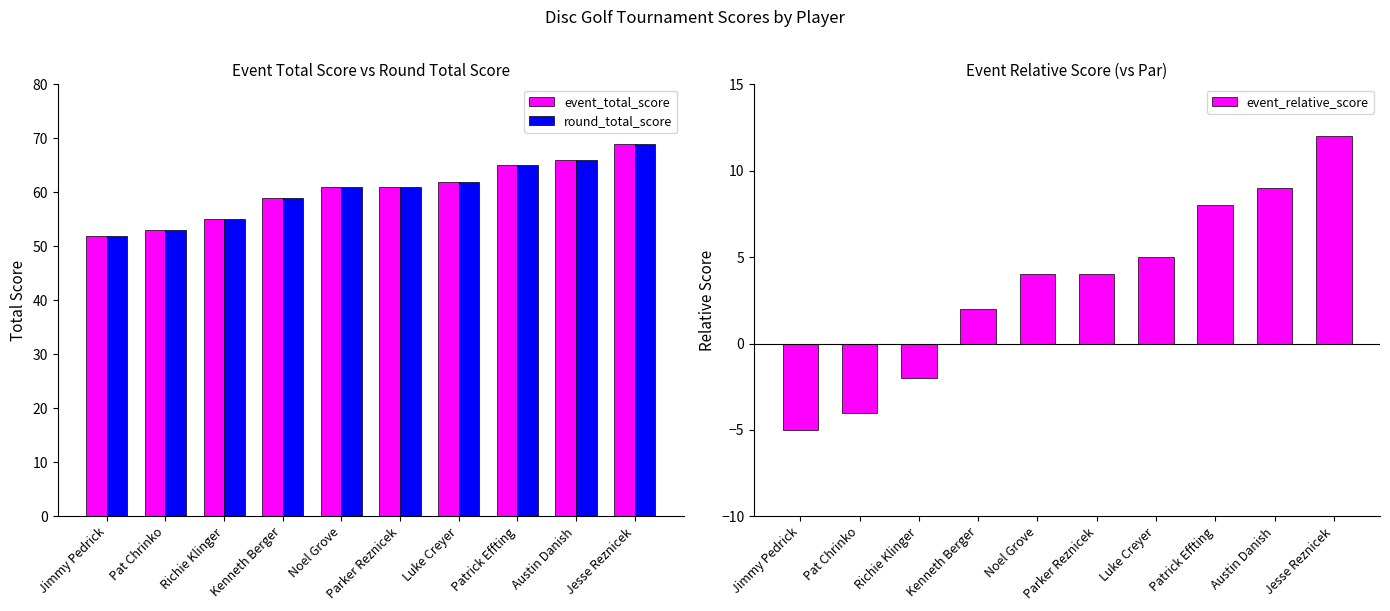

What is the average value of the event_total_score series?

60